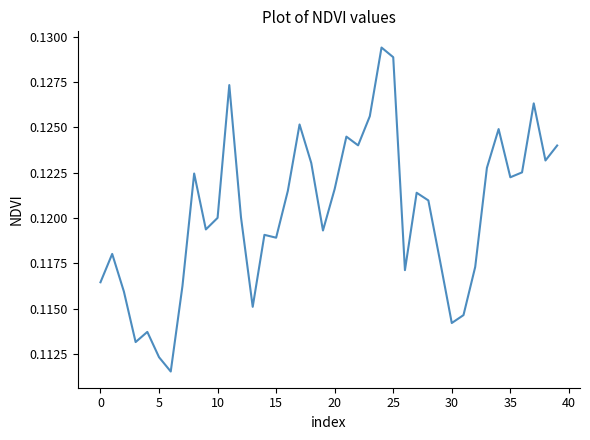

How many lines are shown in the chart?

1